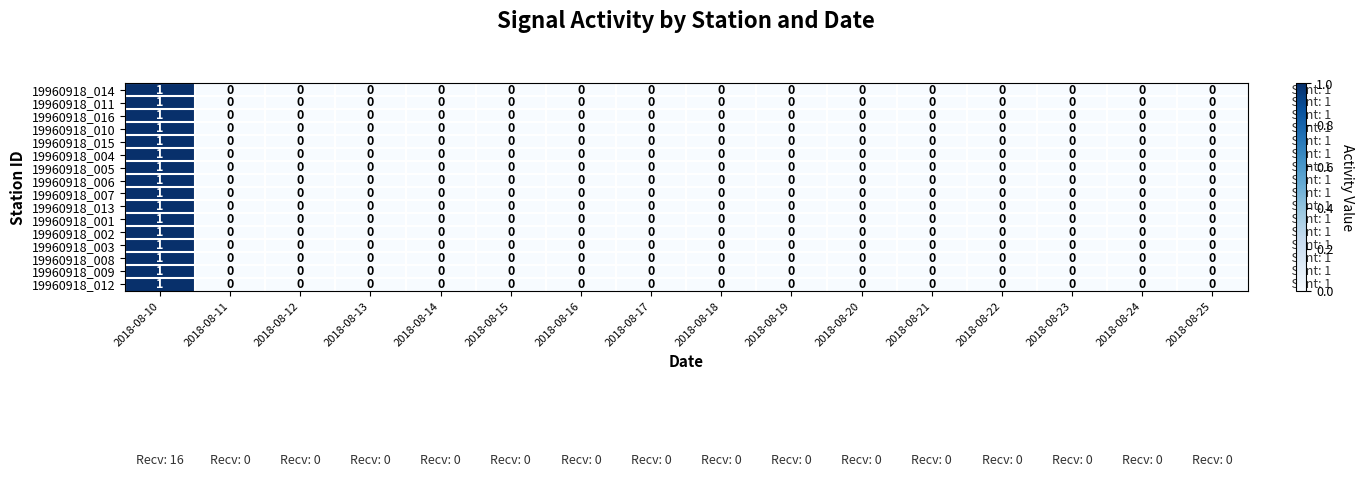

How many distinct data groups are displayed?

16